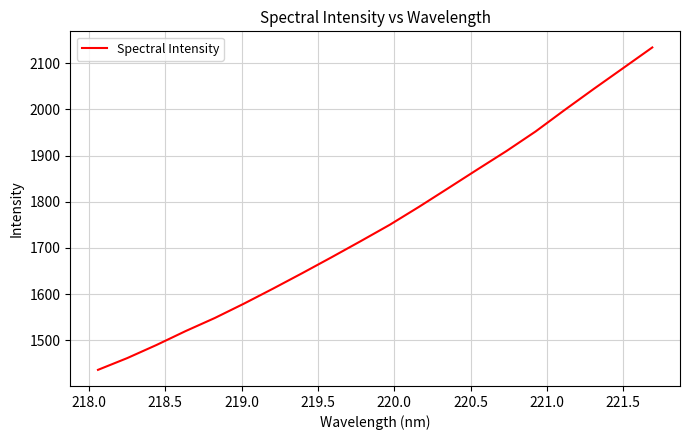

What is the difference between the maximum and minimum values?

698.1